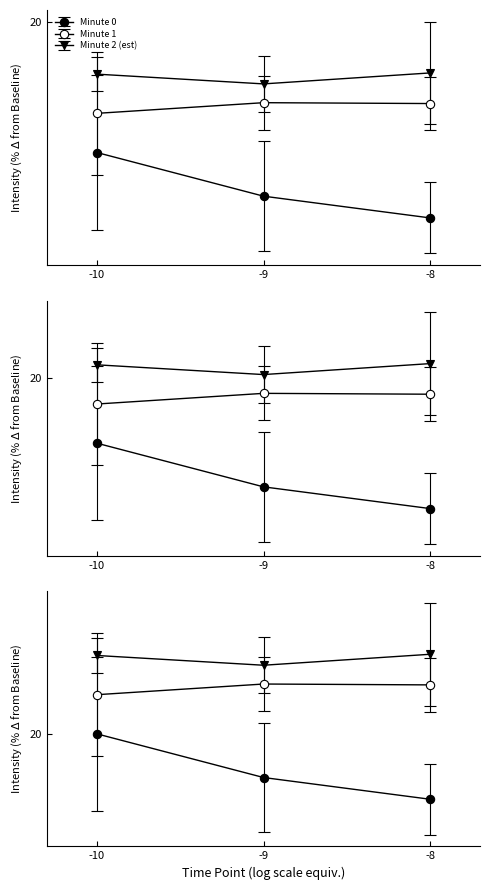

True or false: Minute 1 has more than 0 points higher than both neighbors.

True